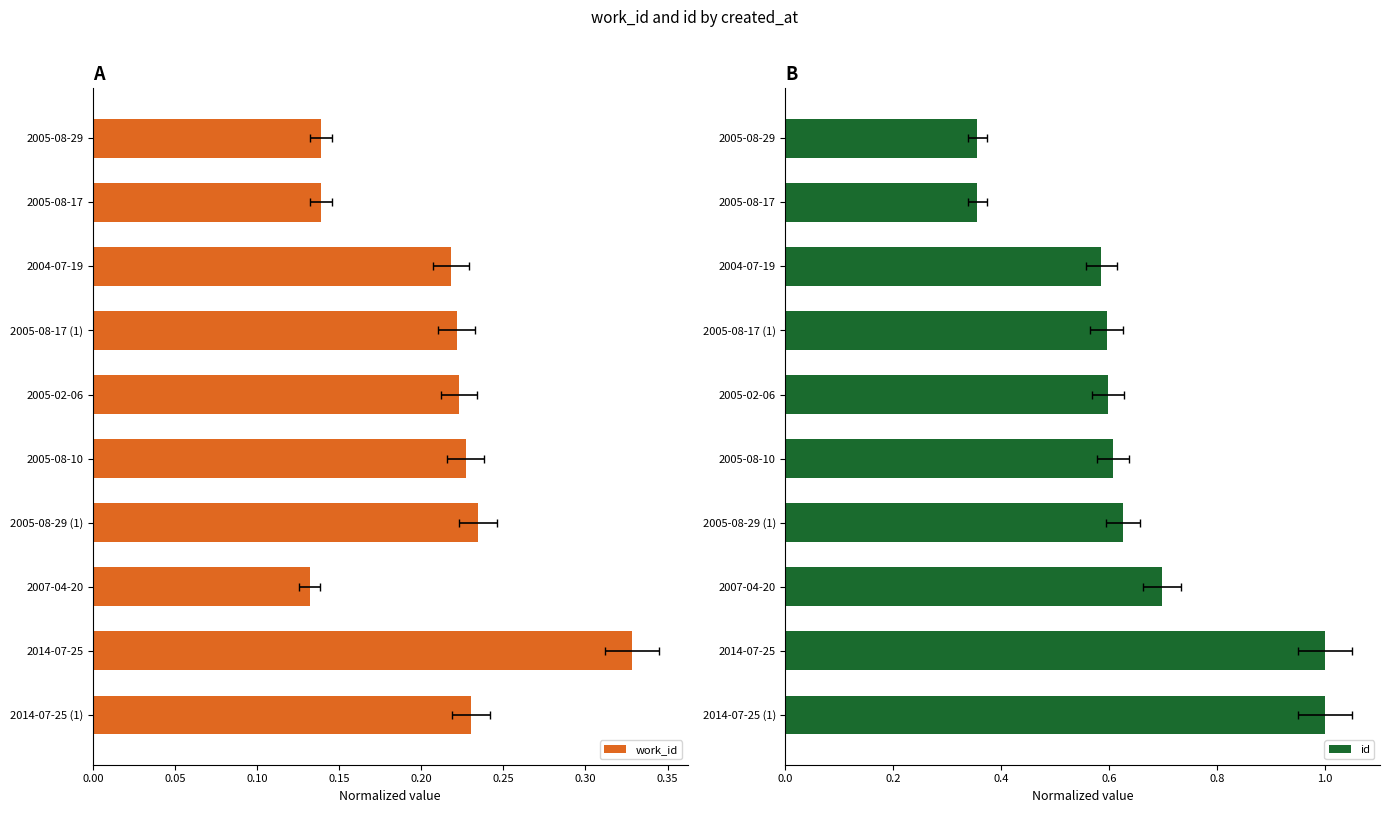

What is the total value across all series at 2005-02-06?

0.8